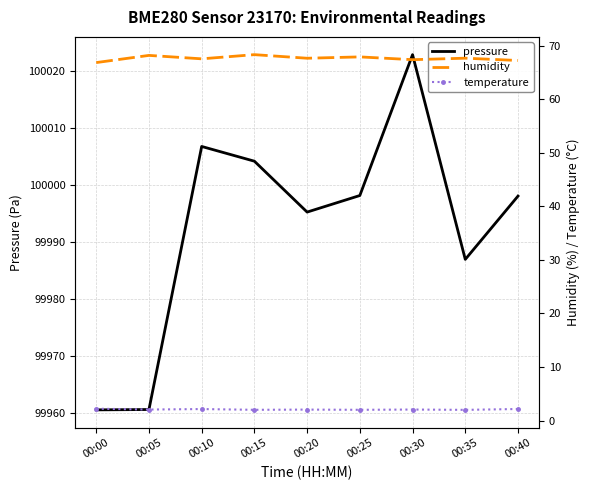

In temperature, how many points are higher than both neighbors (excluding endpoints)?

3